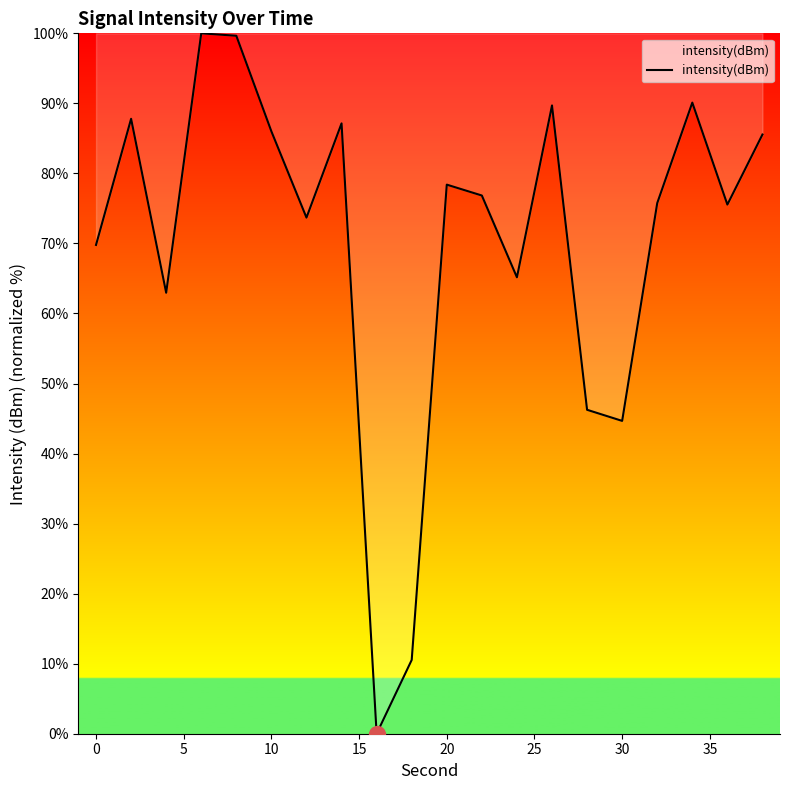

What is the greatest value displayed?

100.0